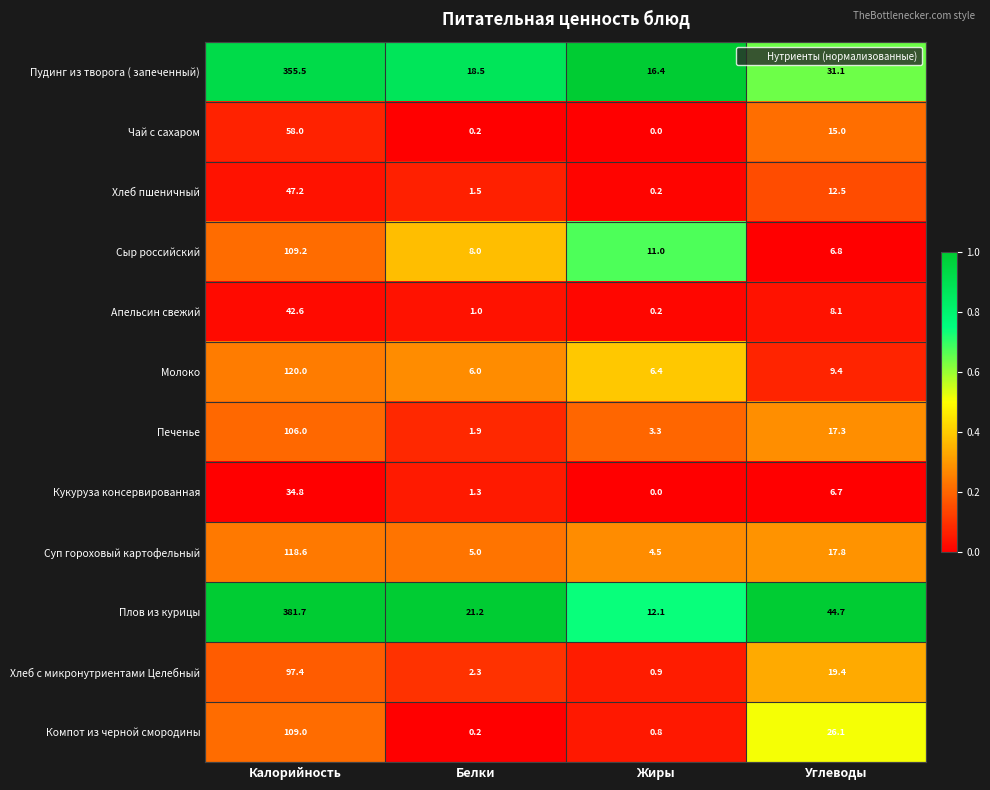

The Молоко series shows 9.4 at Углеводы. True or false?

True